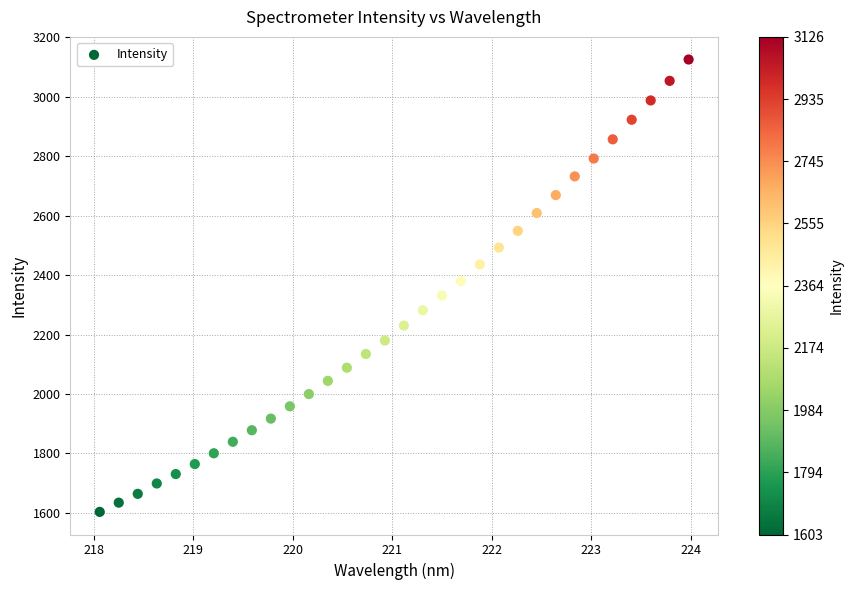

What is the range of Y values (max minus min)?

1522.3